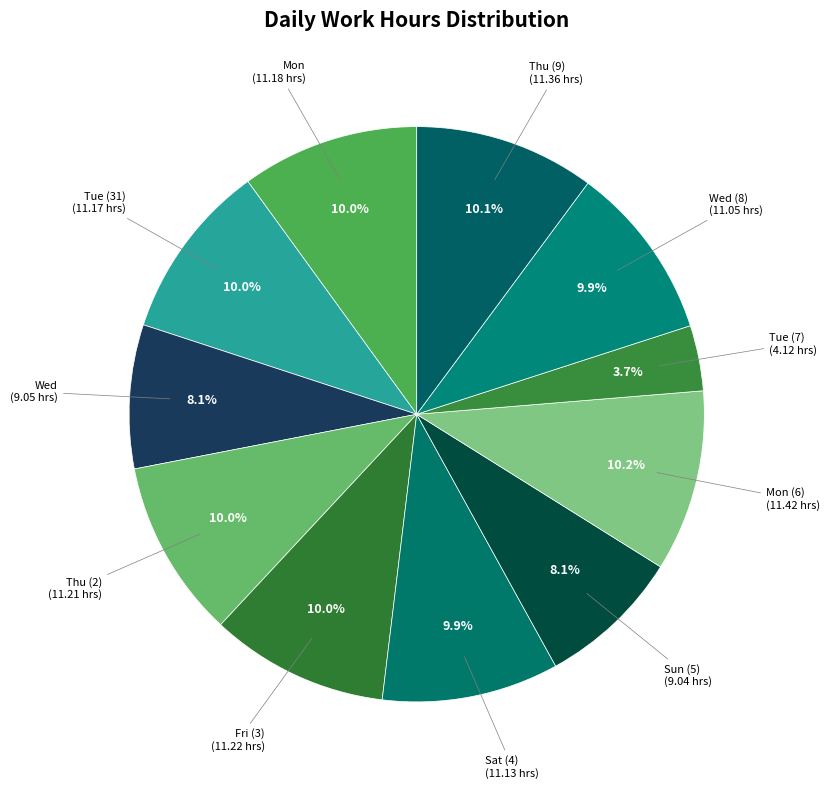

Which slice is the smallest?

Tue (7)